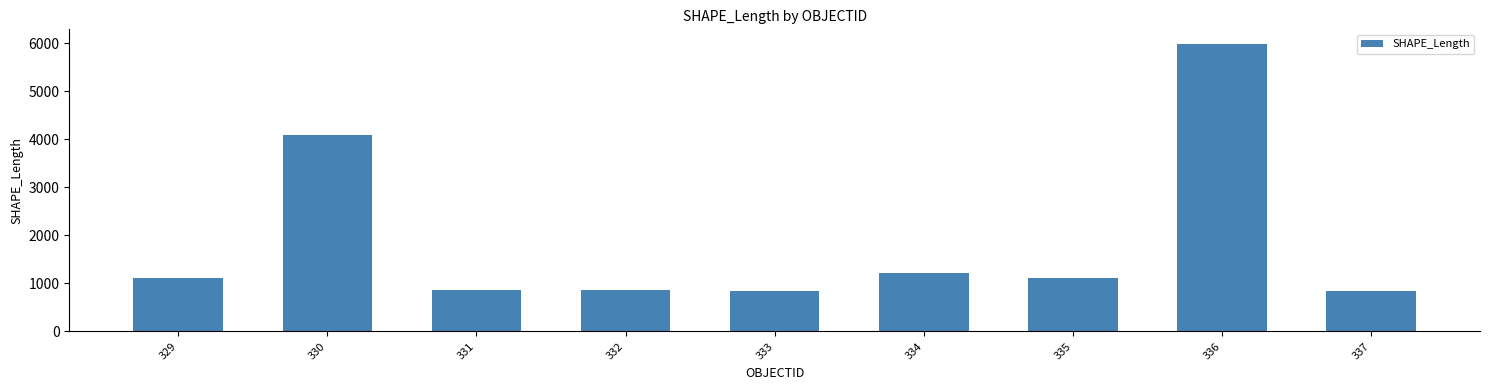

Where is the data nearest to the value 3417?

330